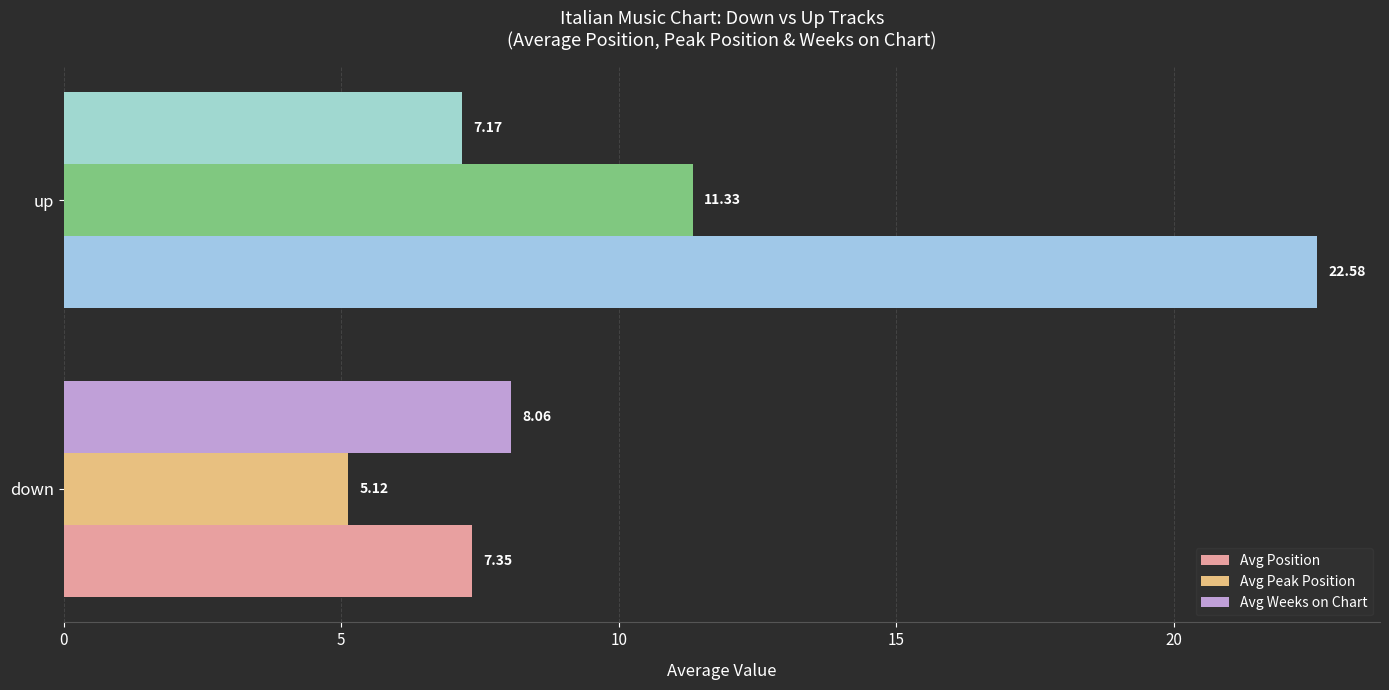

Rank the categories by Avg Weeks on Chart value from highest to lowest.

down, up